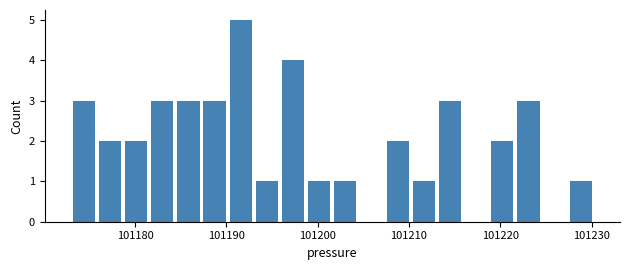

Read against the x-axis, roughly where is the centre of the tallest bar?

101192